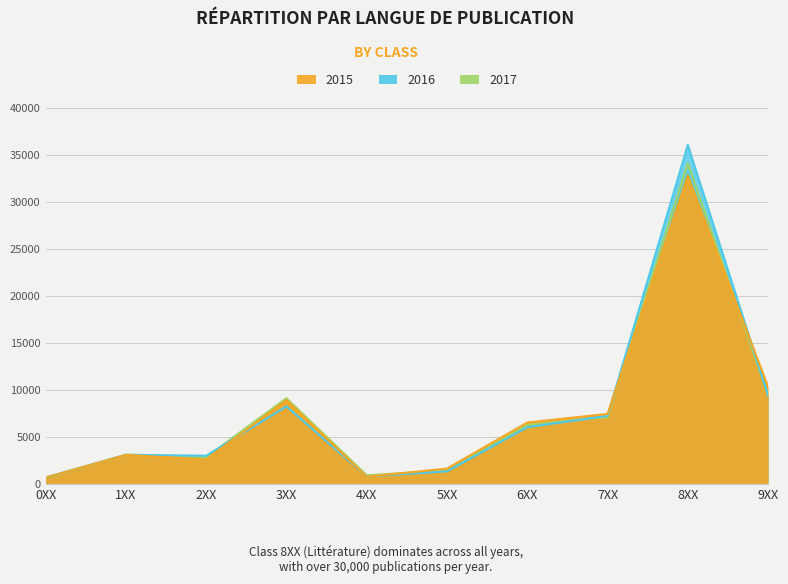

Reading right to left, extract all data points from this chart.

2015: 10325	32755	7441	6533	1635	783	8904	2608	3089	688
2016: 9430	36030	7251	6029	1342	802	8249	3002	3102	693
2017: 9440	34072	7110	6277	1439	927	9111	2852	3113	630